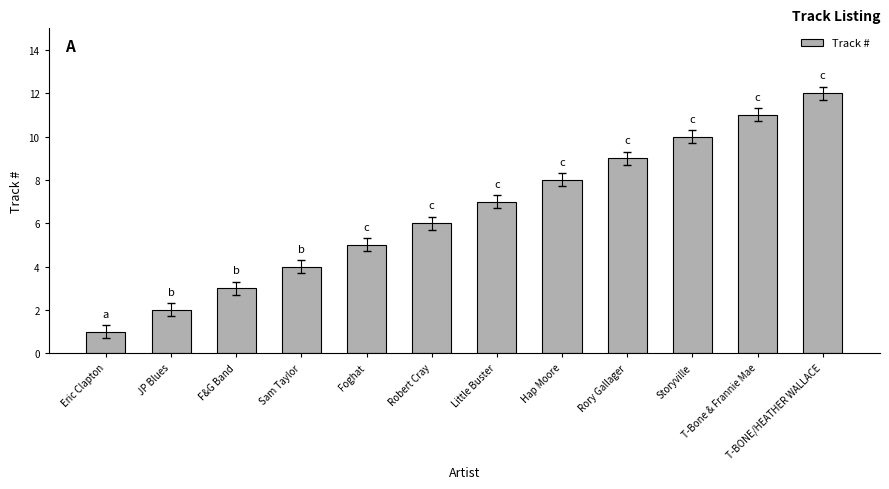

Rank the categories by value from lowest to highest.

Eric Clapton, JP Blues, F&G Band, Sam Taylor, Foghat, Robert Cray, Little Buster, Hap Moore, Rory Gallager, Storyville, T-Bone & Frannie Mae, T-BONE/HEATHER WALLACE